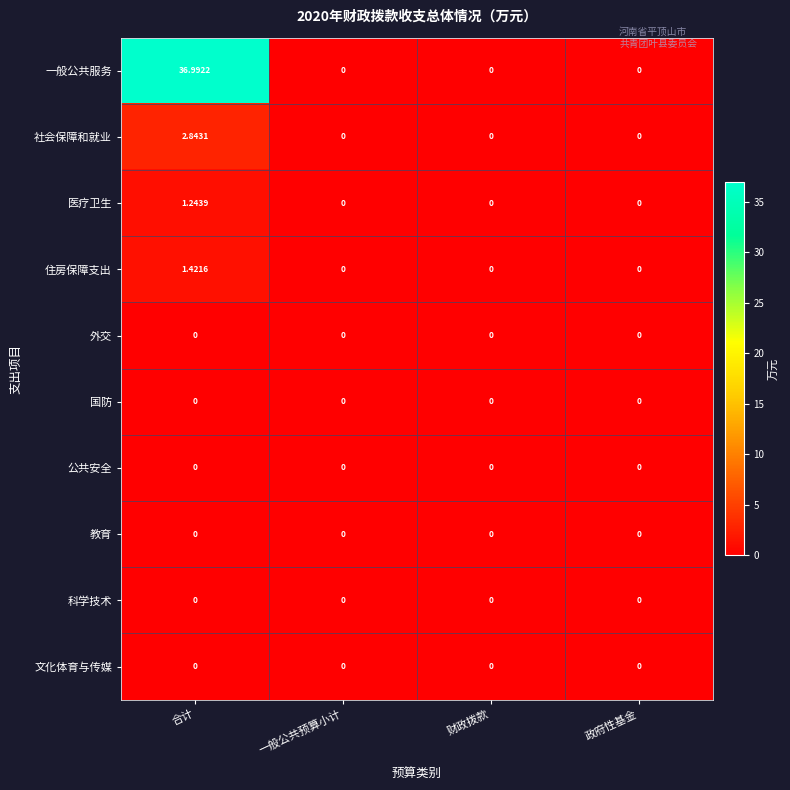

At how many categories does at least one series exceed 28?

1